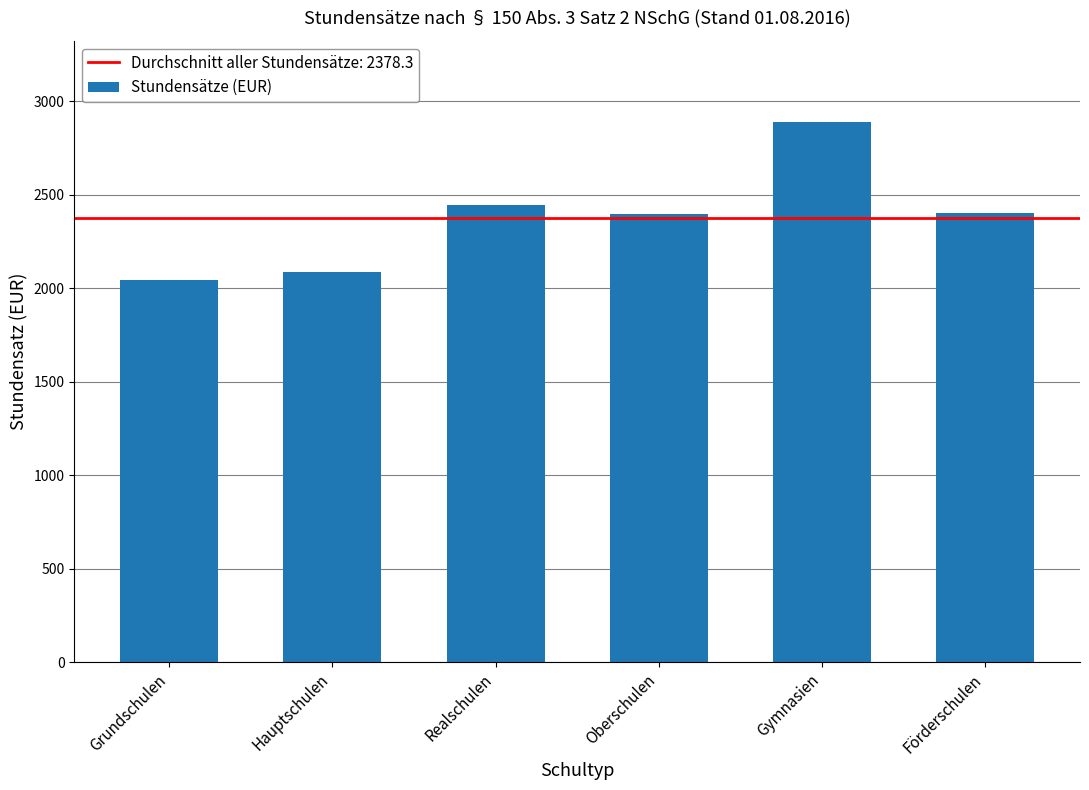

Where is the data nearest to the value 2468?

Realschulen